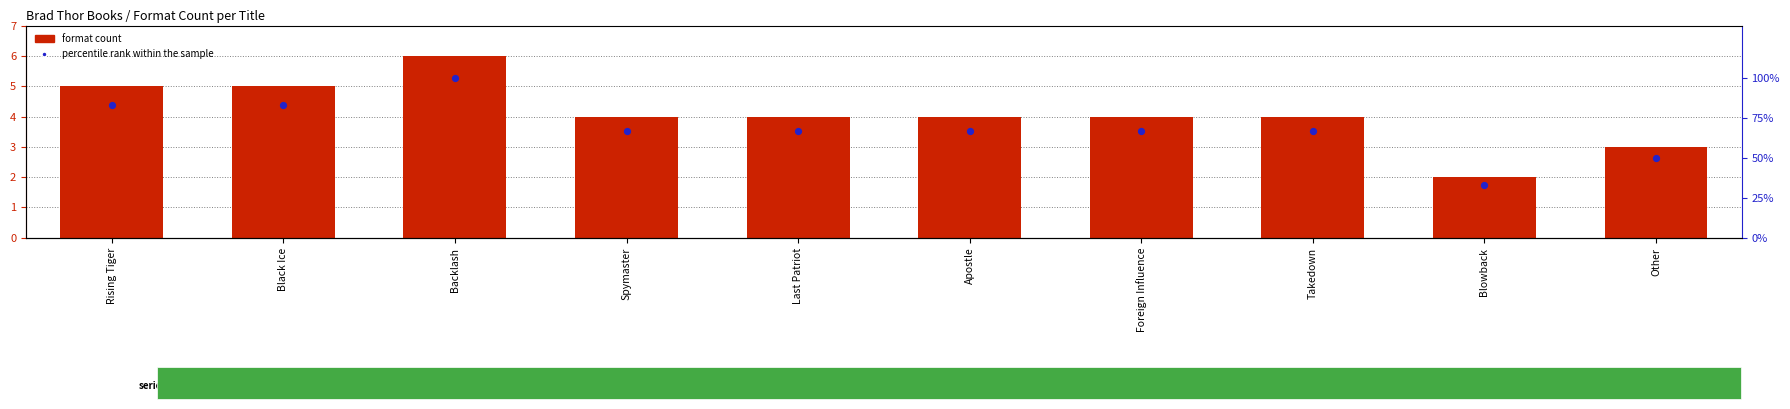

Which series has the largest Y range (max minus min)?

percentile rank within the sample